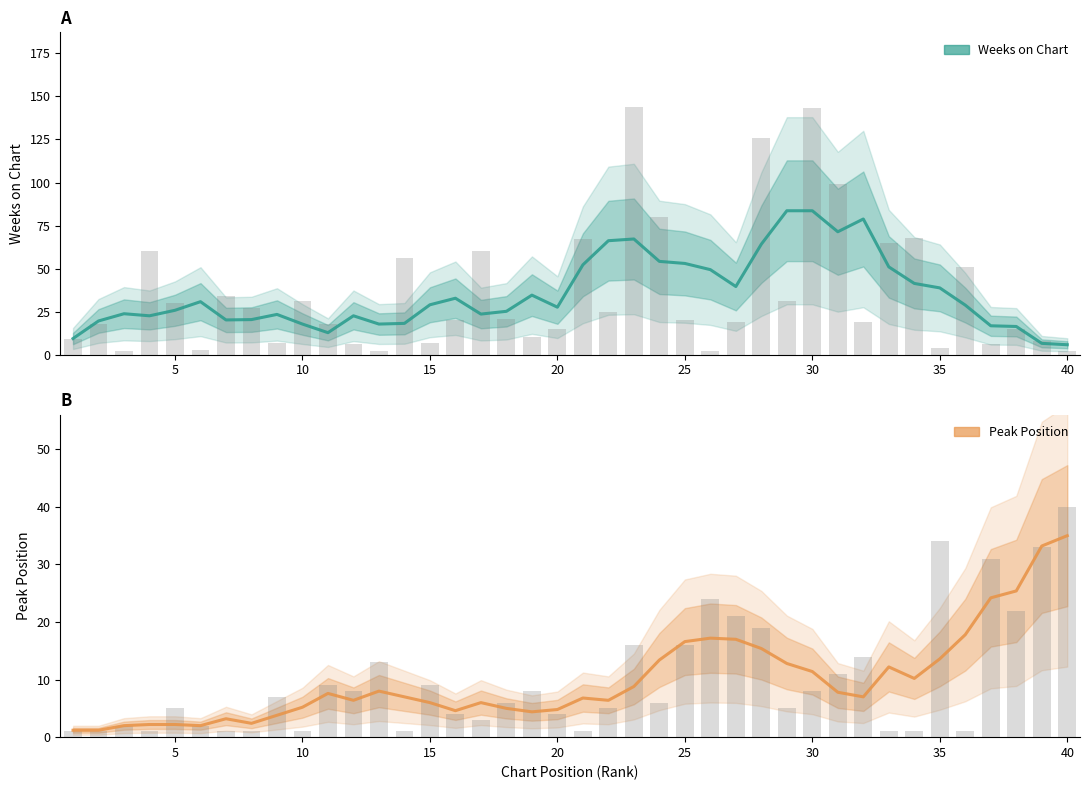

Which series has the largest total across all categories?

Weeks on Chart (estimate)